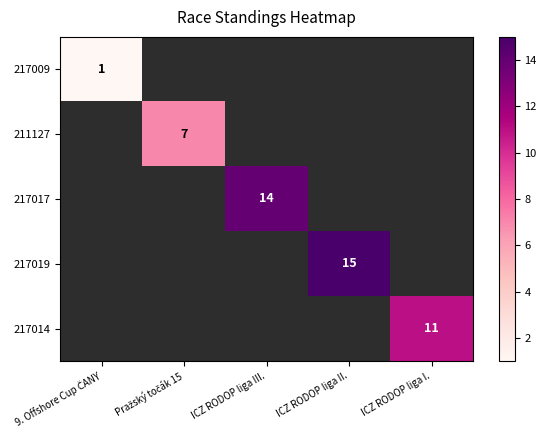

Which category has the highest value across all series?

ICZ RODOP liga II.